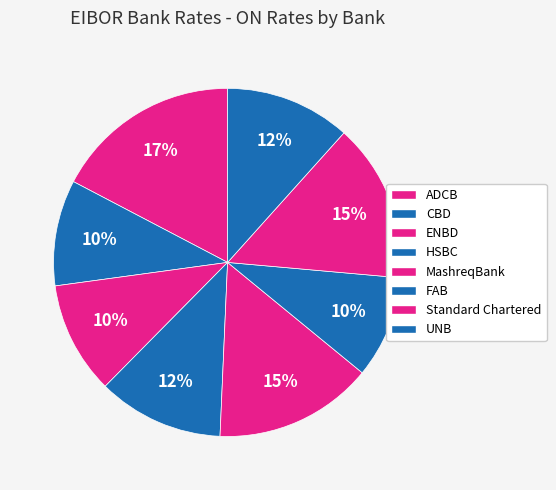

Count the number of slices in the pie.

8